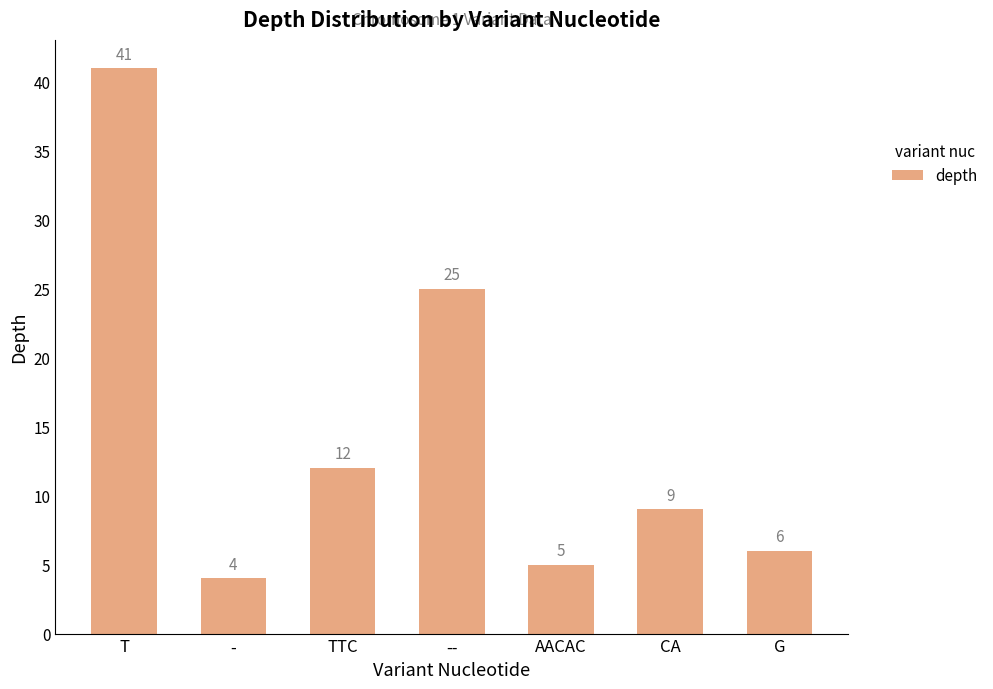

List the labels in order of value, smallest first.

-, AACAC, G, CA, TTC, --, T